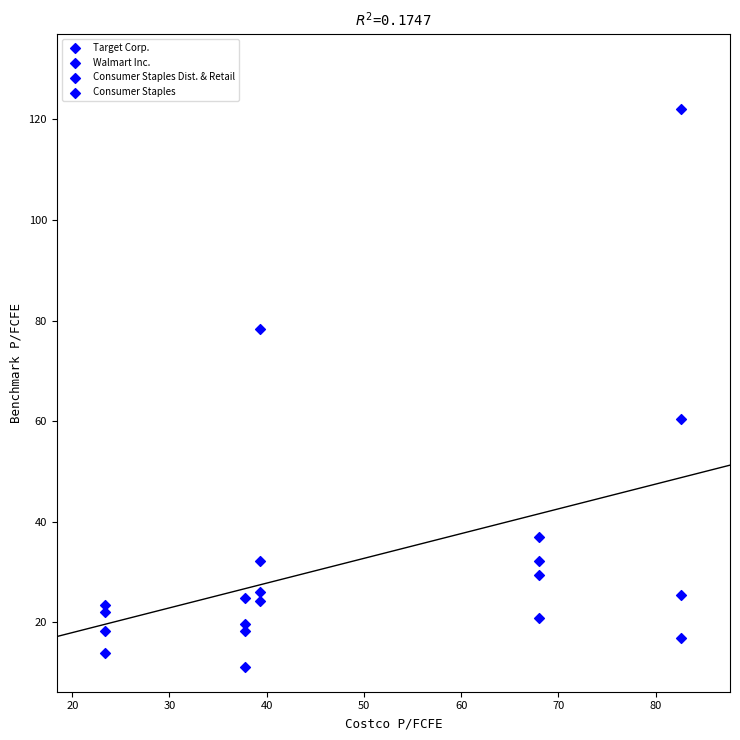

How many points are shown in the scatter plot?

20